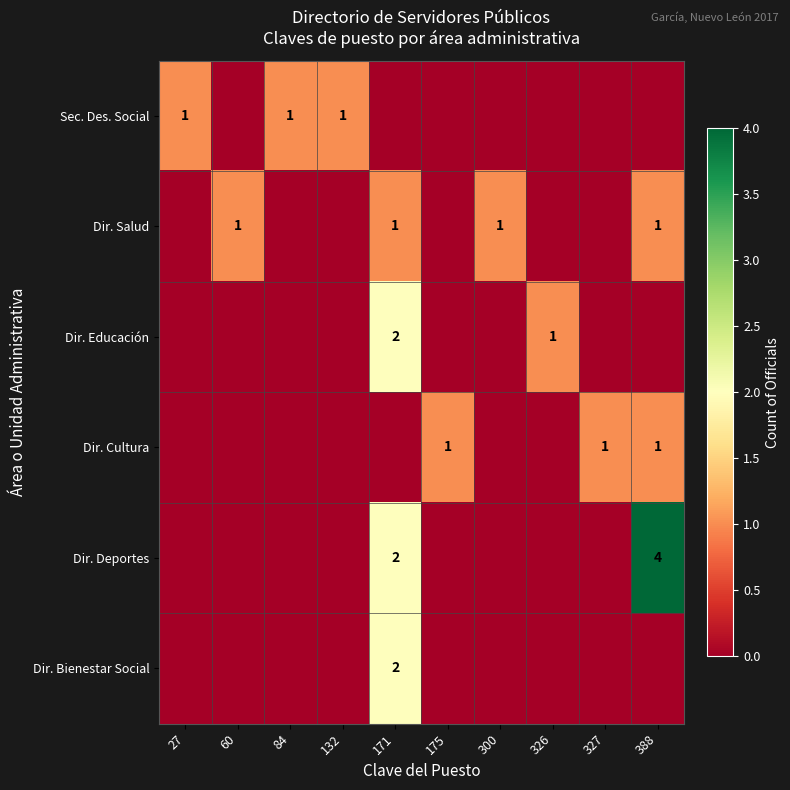

Which series changed the most between 60 and 175?

row_1